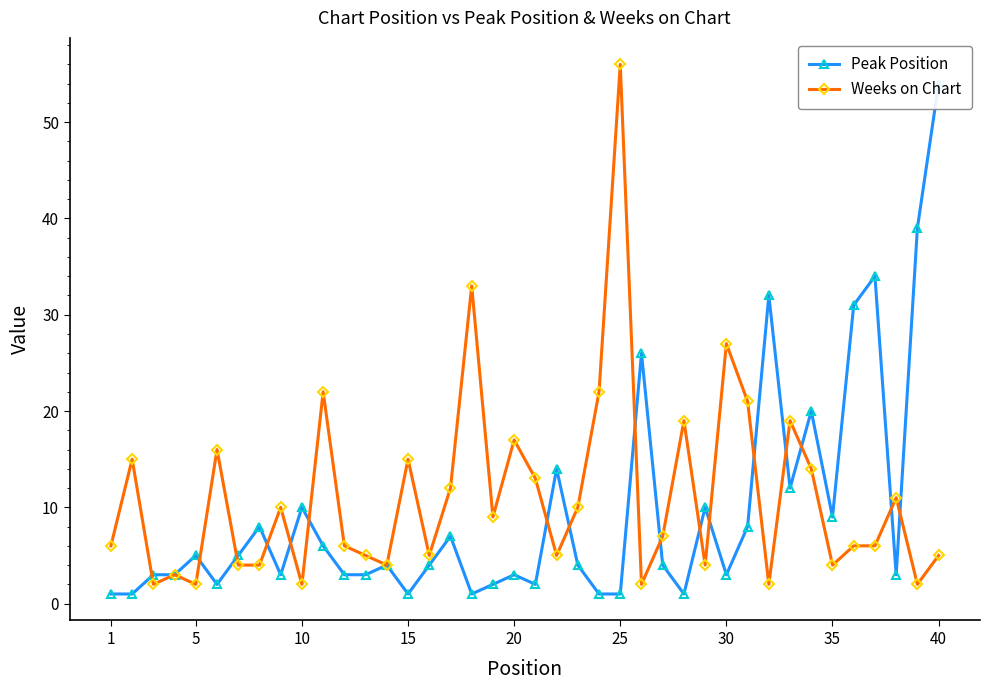

Which category has the highest value in the Weeks on Chart series?

25